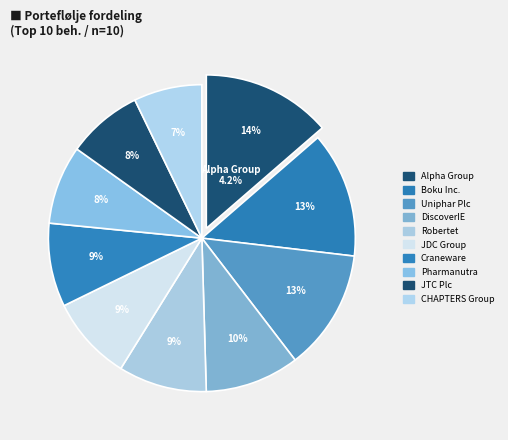

What is the smallest slice in the pie chart?

CHAPTERS Group AG